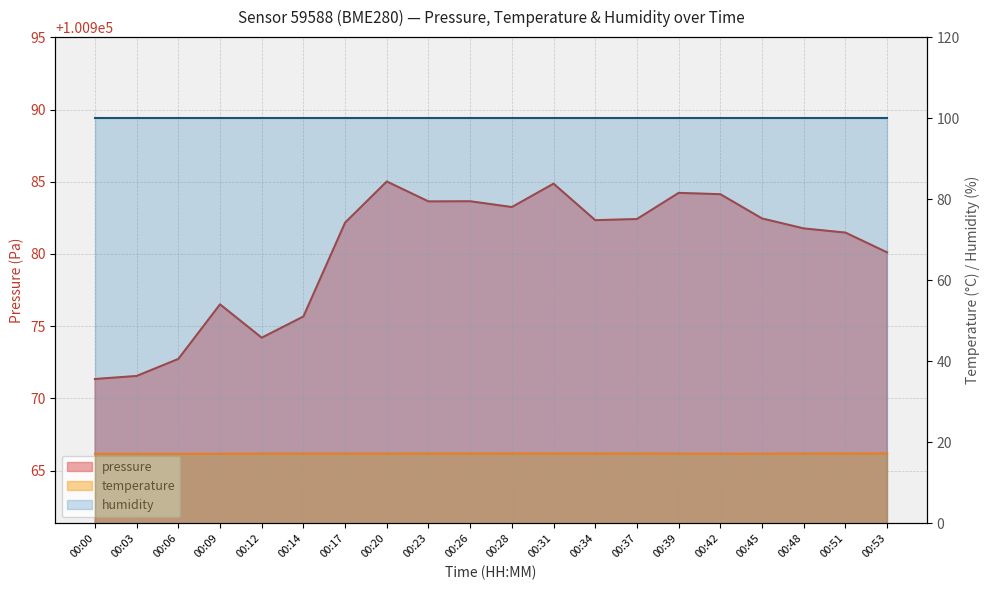

At which category does pressure reach its first local peak?

00:09